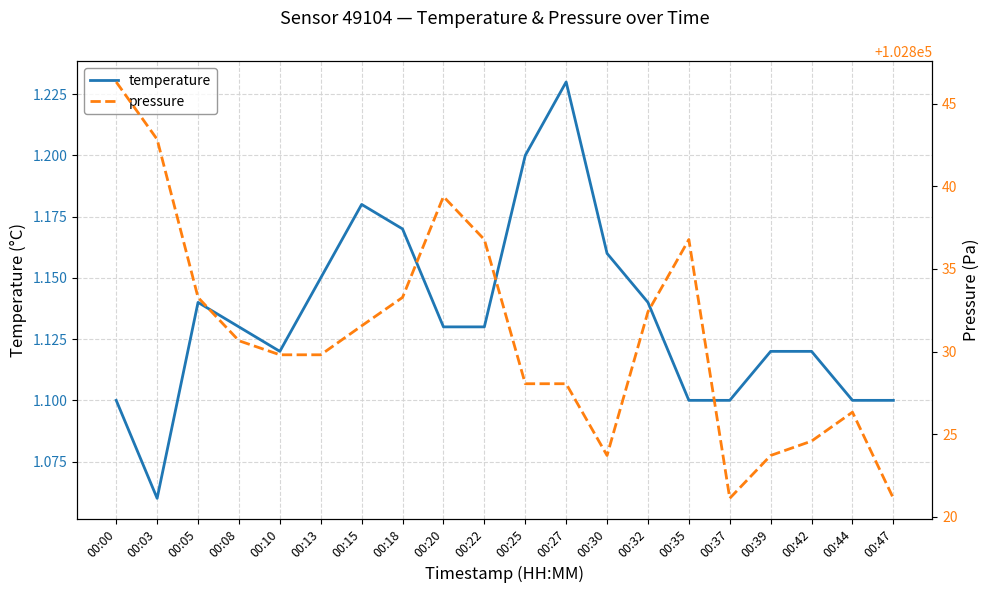

Rank the series by their average value, from highest to lowest.

pressure, temperature